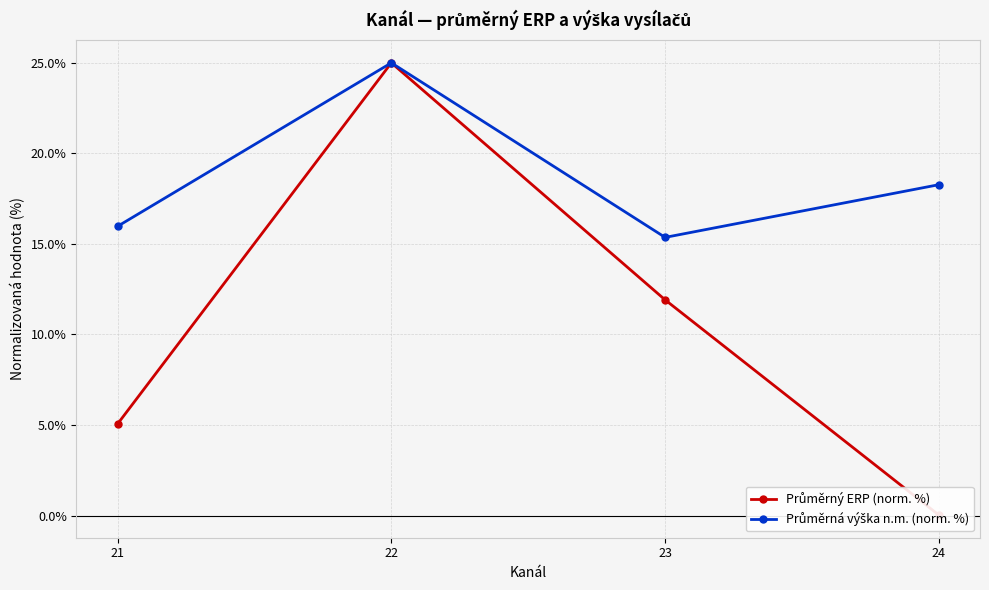

What value does the Průměrný ERP (norm. %) series have at 22?

25.0